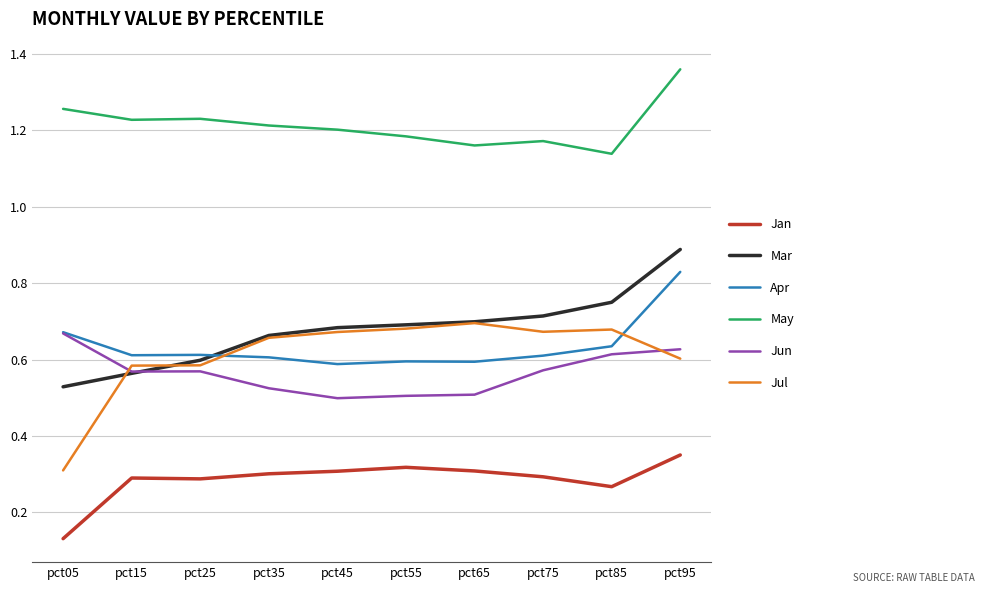

What is the difference between the maximum and minimum values in the May series?

0.2